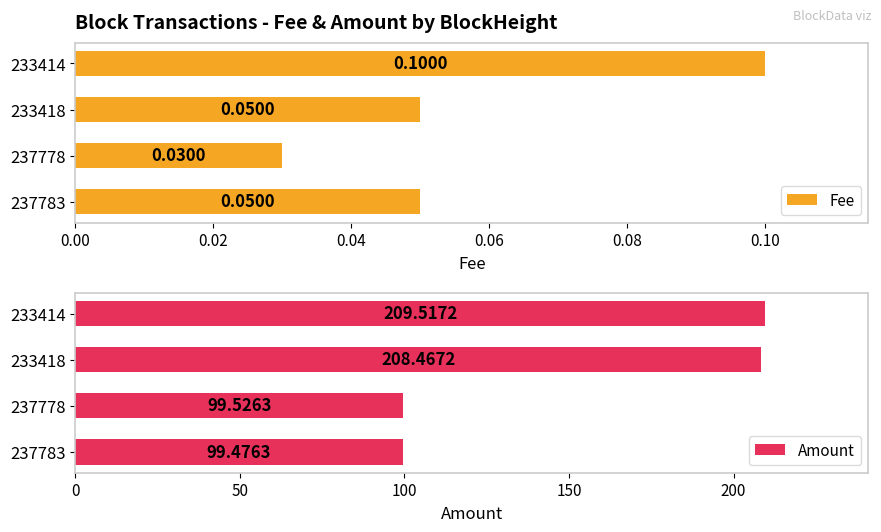

Count the number of categories in the chart.

4